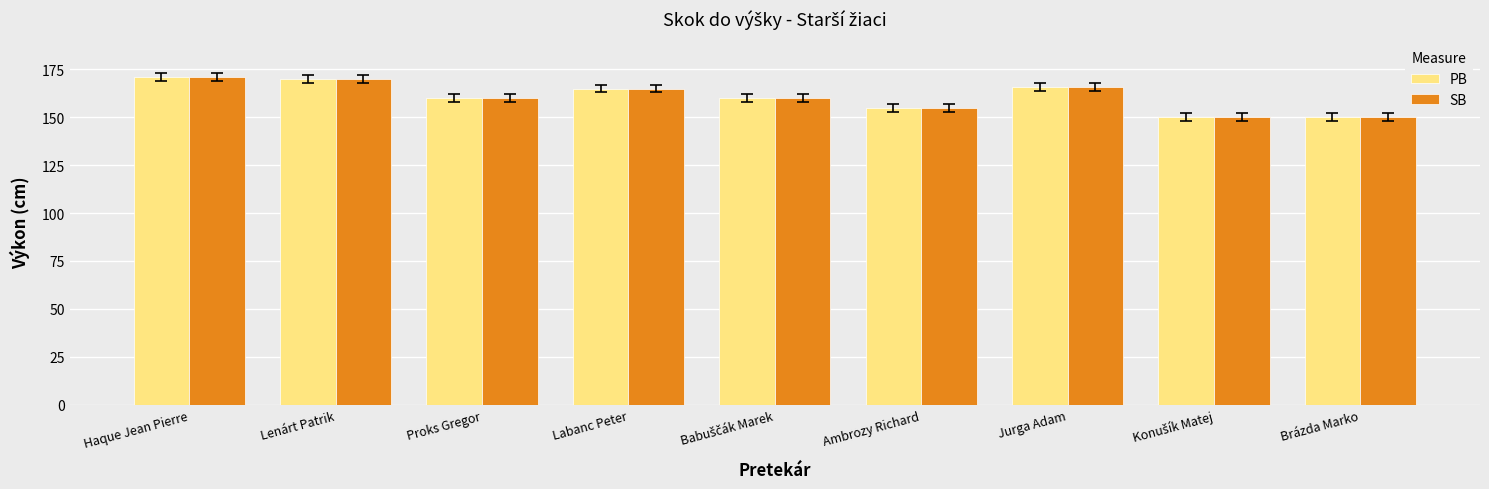

What is the difference between the SB values at Jurga Adam and Lenárt Patrik?

4